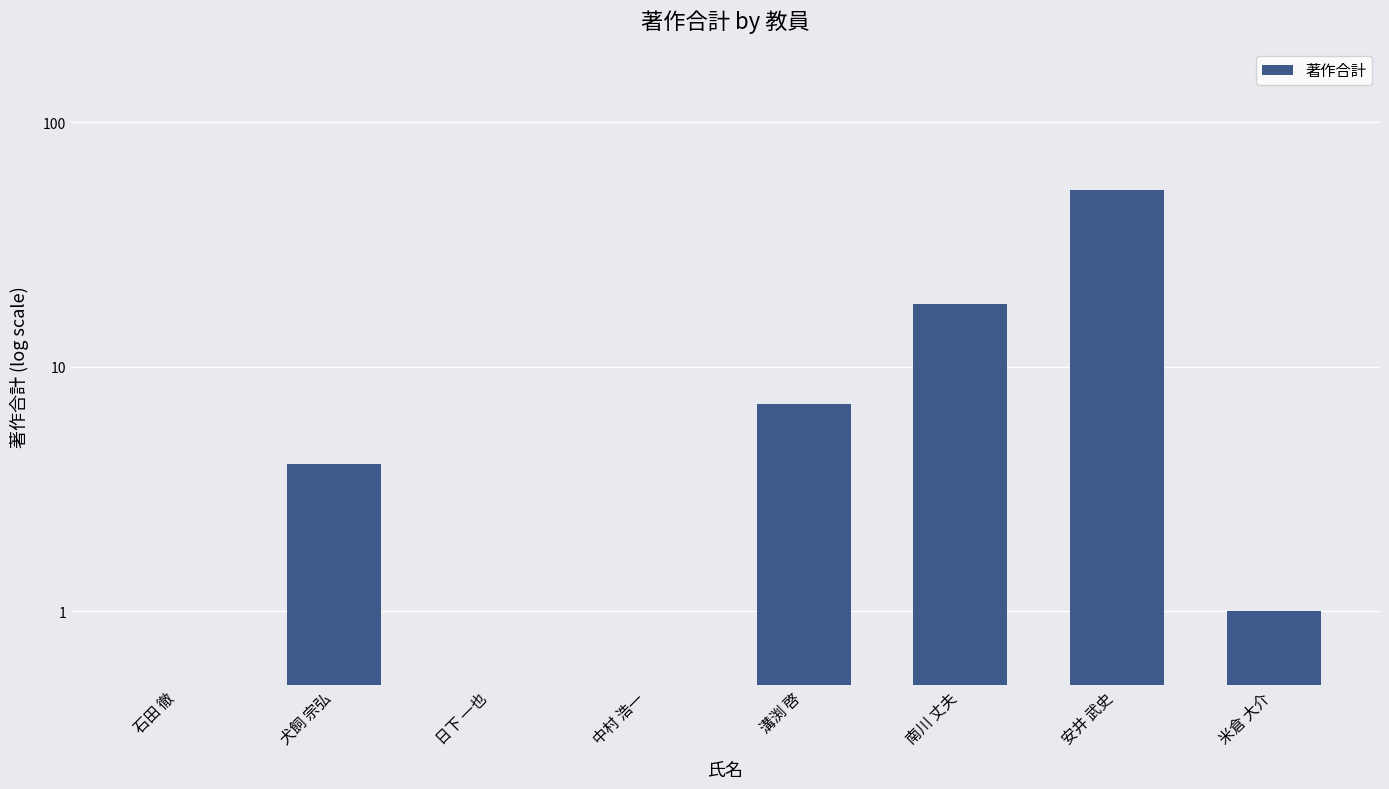

What is the greatest value displayed?

53.0